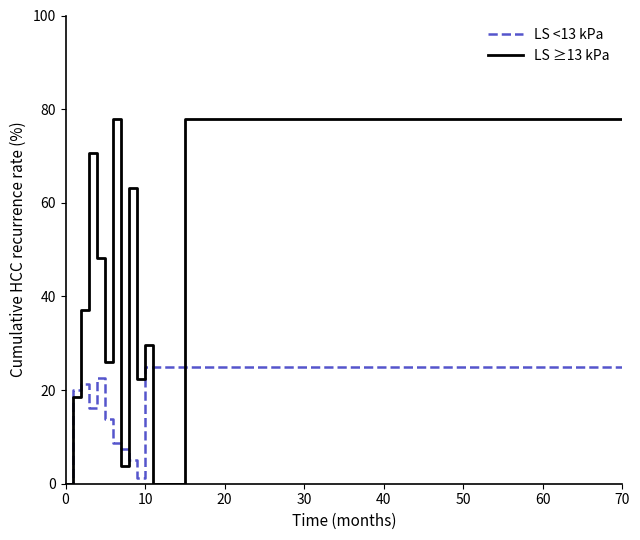

List the series in order of their overall mean, highest first.

LS ≥13 kPa, LS <13 kPa